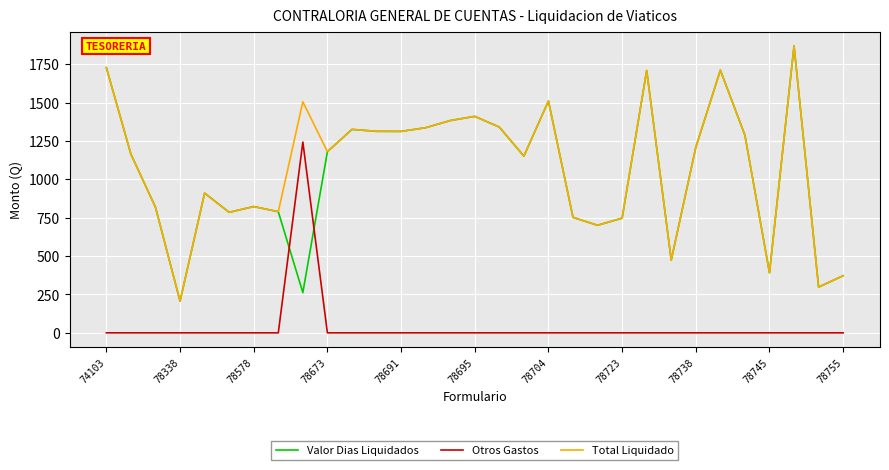

What is the maximum value for Total Liquidado?

1869.0